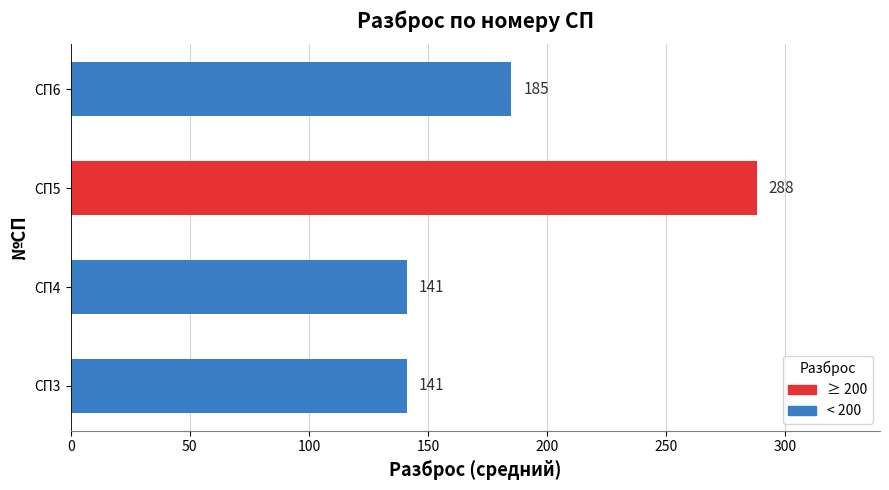

The chart shows a value of 226 at СП3. True or false?

False